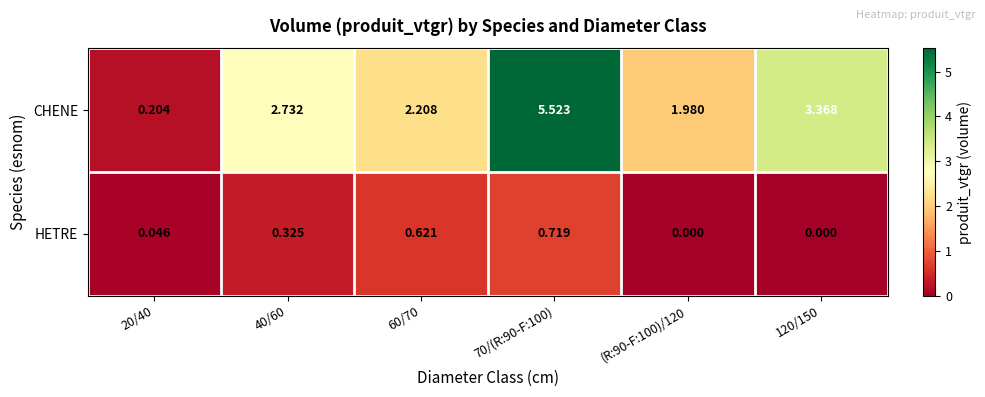

How many data points does each series have?

6